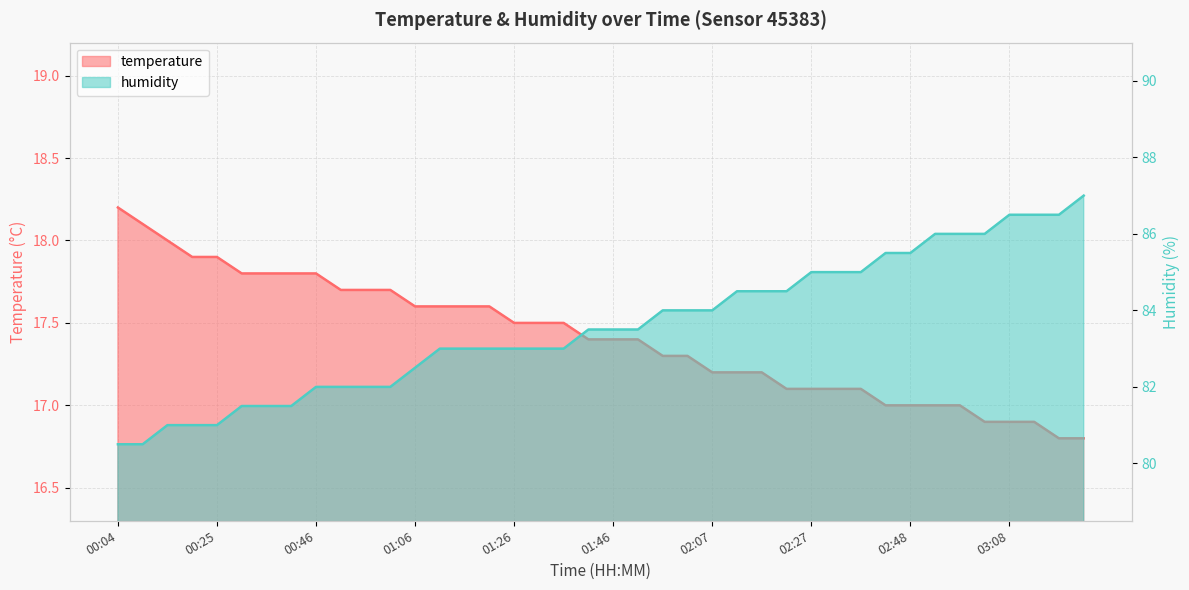

Does the chart have visible grid lines?

Yes